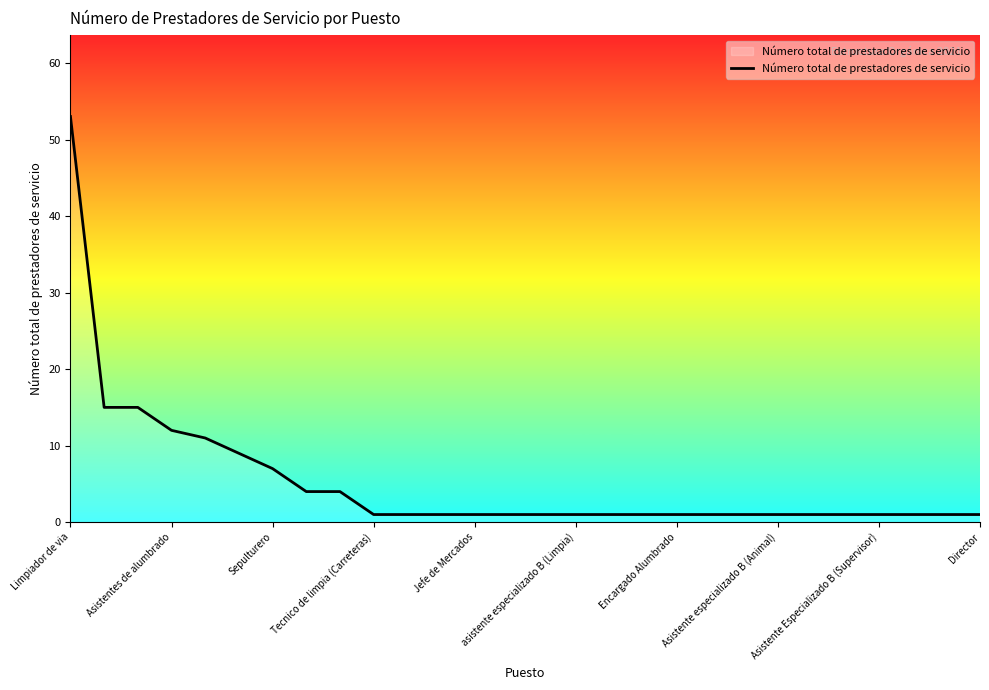

What is the greatest value displayed?

53